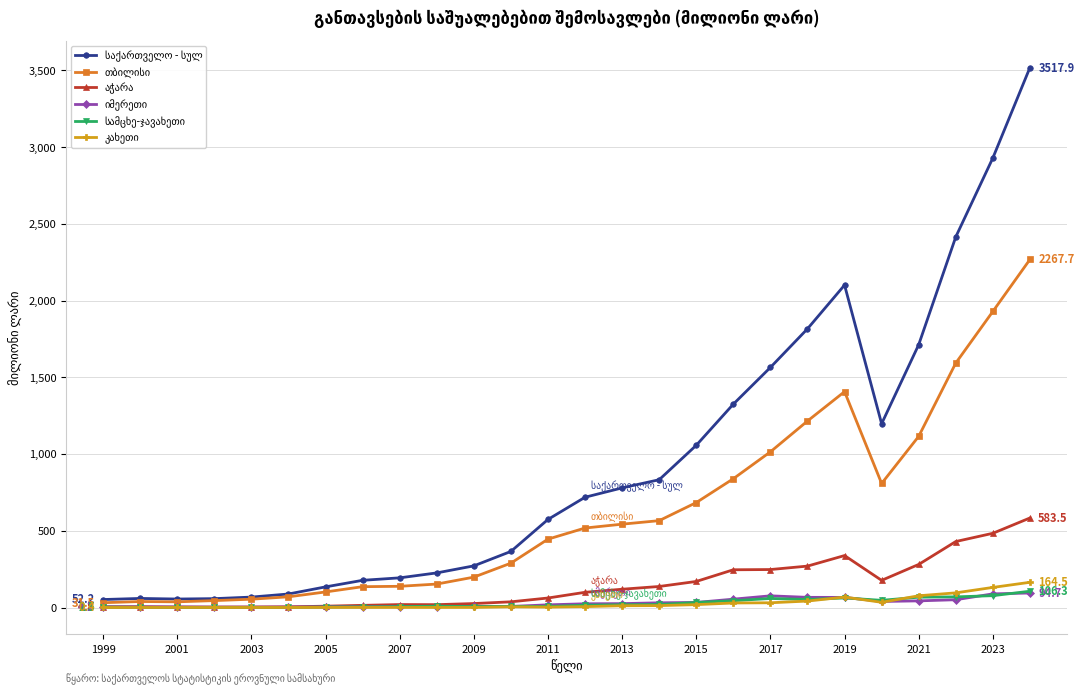

What is the maximum value shown in the chart?

3517.9